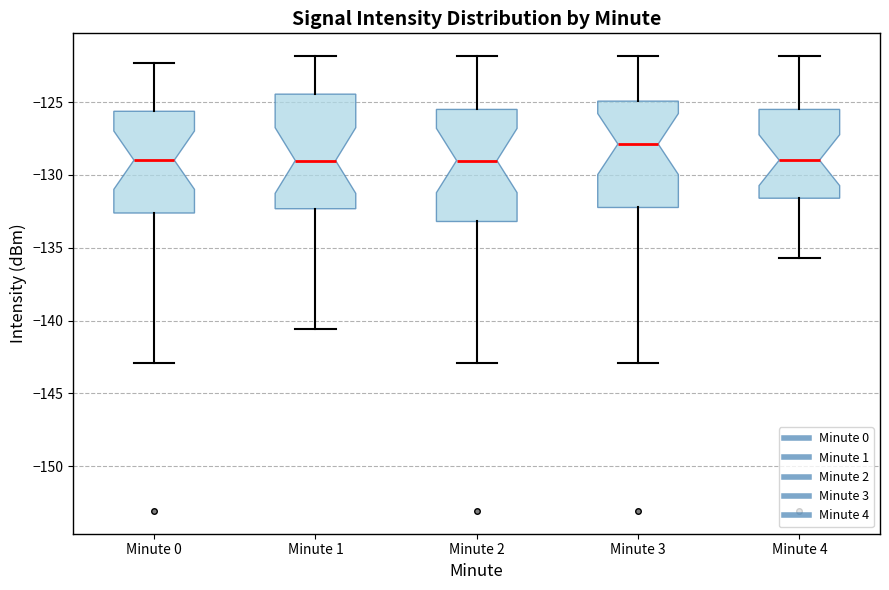

Which box's median line is the highest?

Minute 3